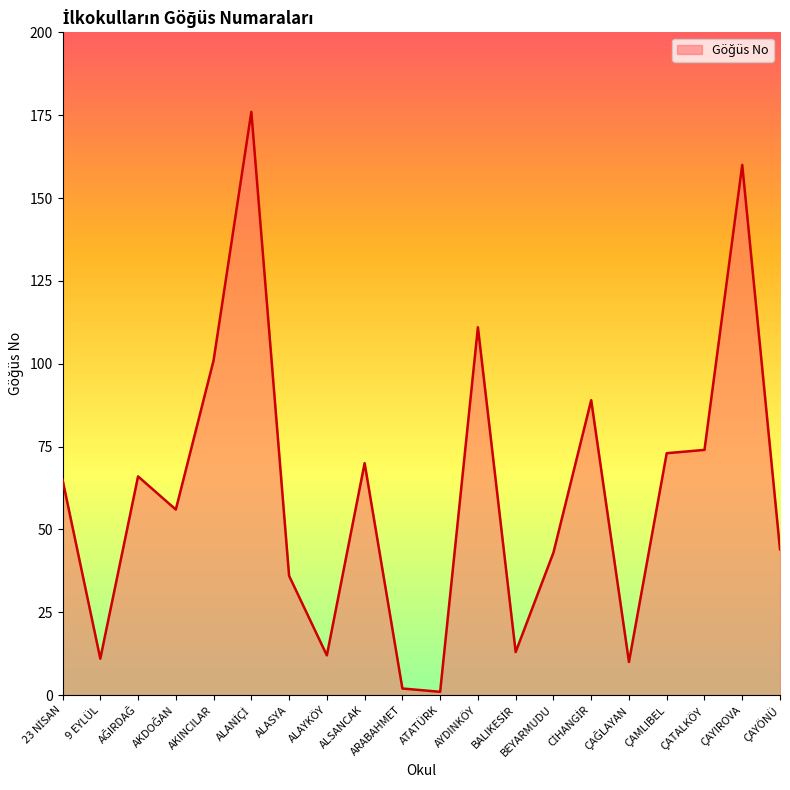

What is the difference between the maximum and minimum values?

175